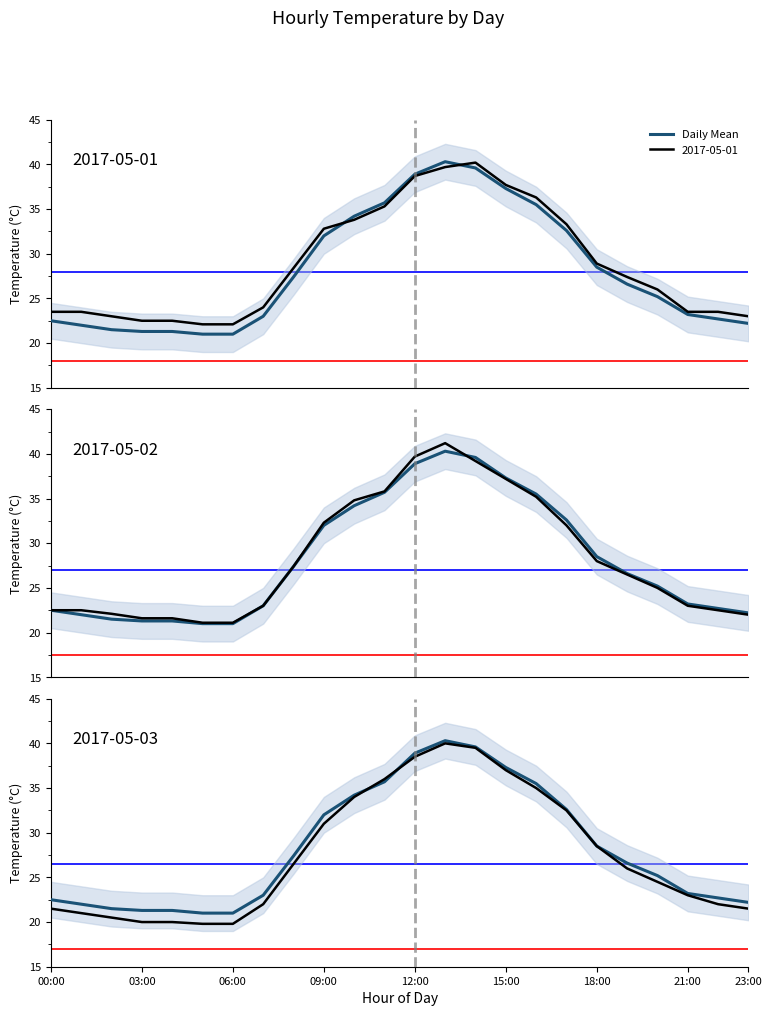

Does the chart display data point markers on the line(s)?

No